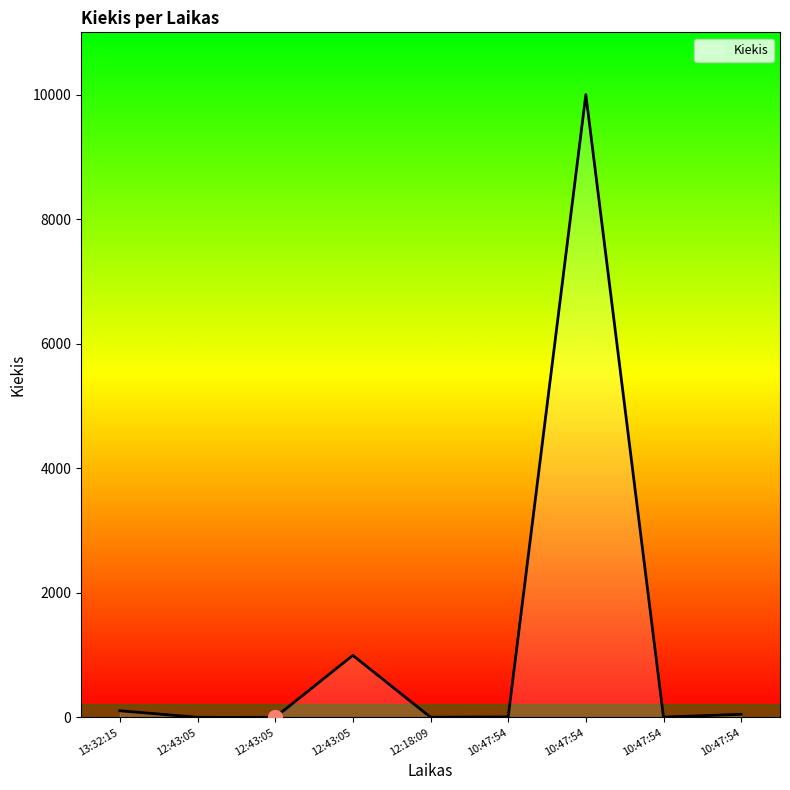

List the labels in order of value, smallest first.

12:43:05, 12:43:05, 12:18:09, 10:47:54, 10:47:54, 10:47:54, 13:32:15, 12:43:05, 10:47:54